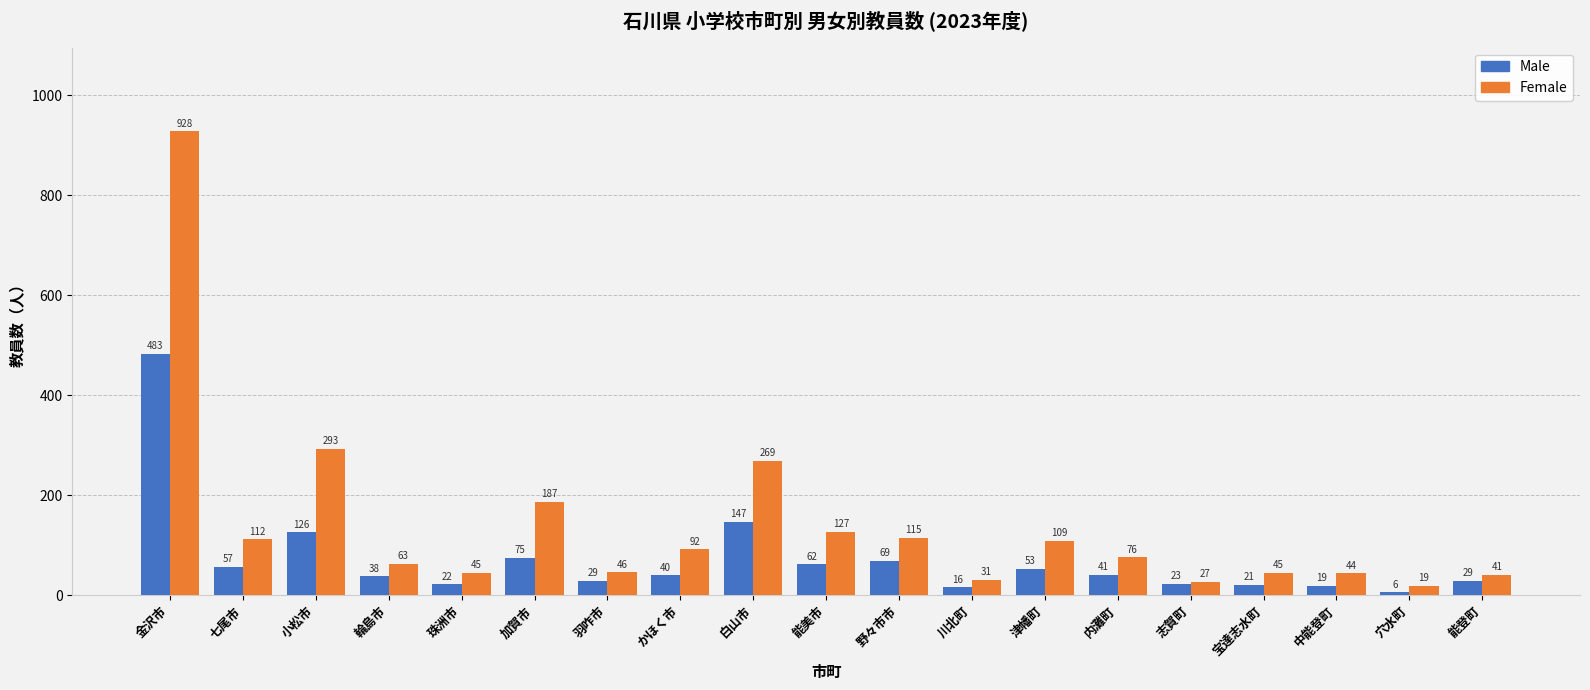

What is the minimum value for Male?

6